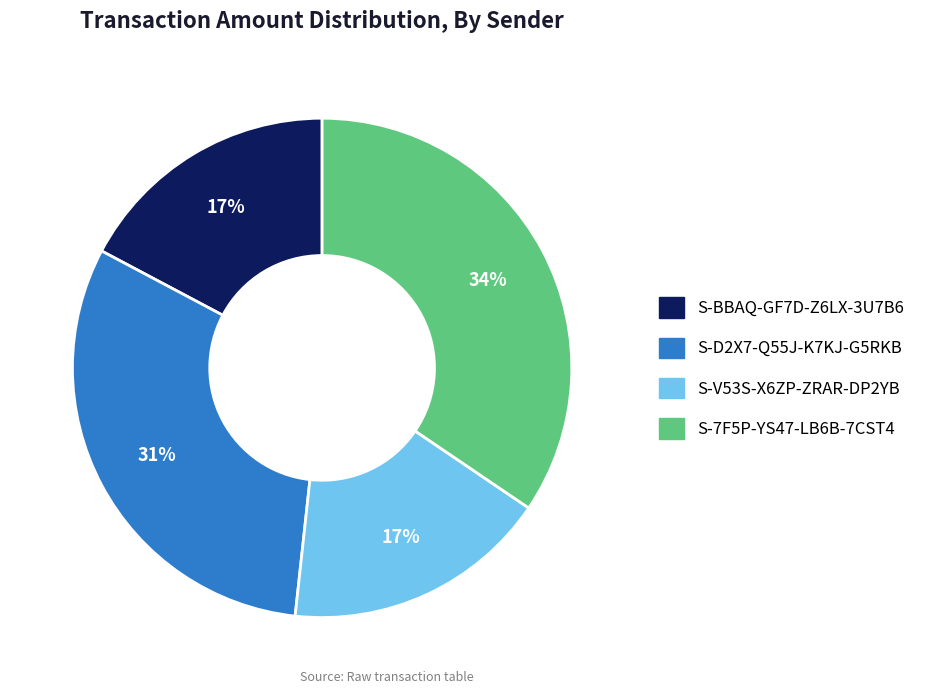

Which has a higher value, S-BBAQ-GF7D-Z6LX-3U7B6 or S-7F5P-YS47-LB6B-7CST4?

S-7F5P-YS47-LB6B-7CST4